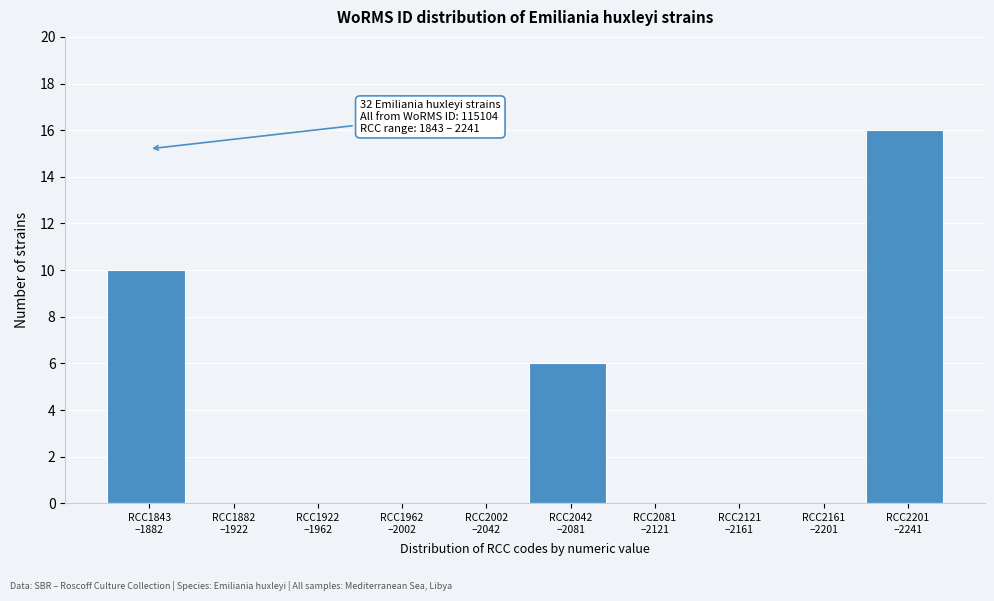

What is the greatest value displayed?

16